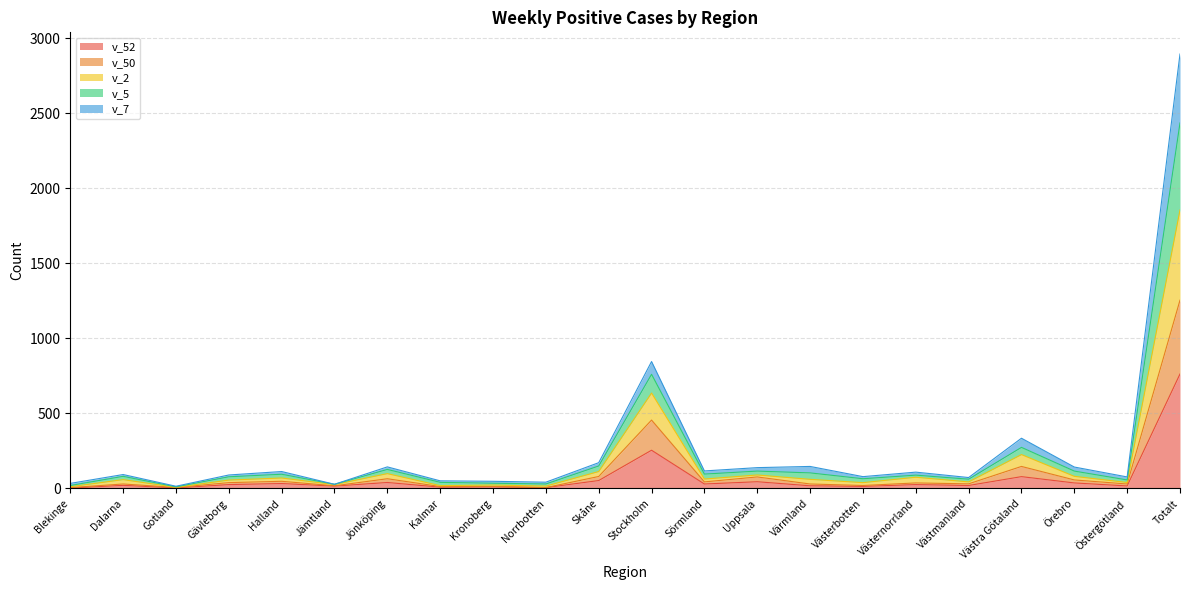

List the labels in order of v_2 value, smallest first.

Gotland, Jämtland, Blekinge, Norrbotten, Kronoberg, Kalmar, Västmanland, Östergötland, Västerbotten, Gävleborg, Dalarna, Västernorrland, Halland, Sörmland, Uppsala, Örebro, Jönköping, Värmland, Skåne, Västra Götaland, Stockholm, Totalt